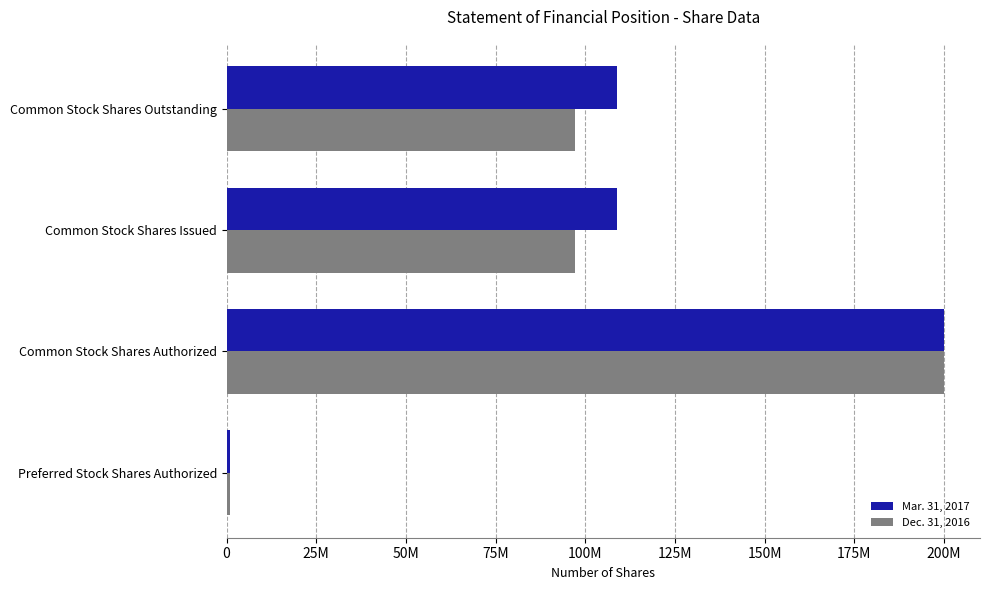

List the series in order of their overall mean, lowest first.

Dec. 31, 2016, Mar. 31, 2017